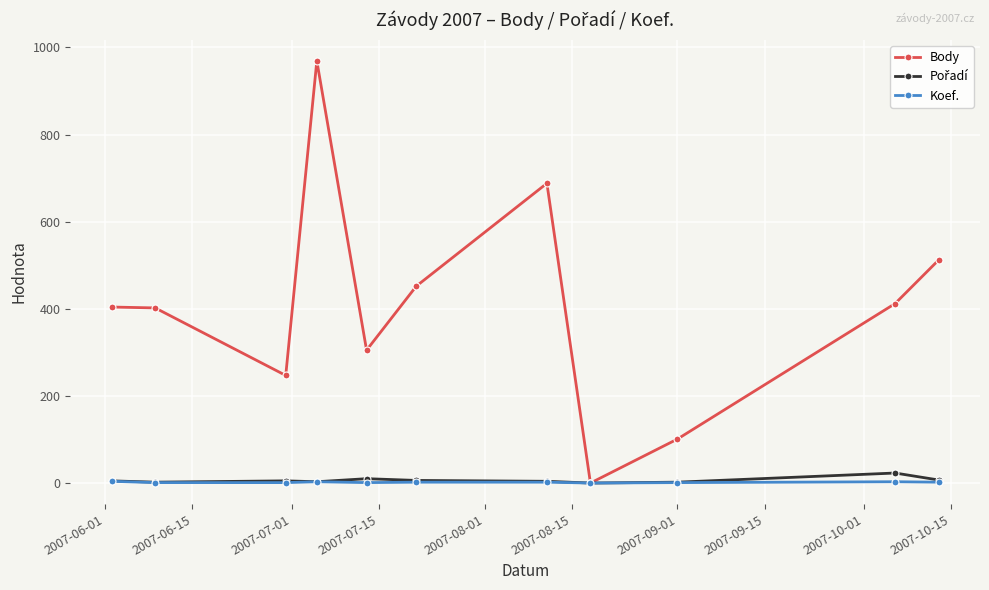

At how many categories does at least one series exceed 335?

7